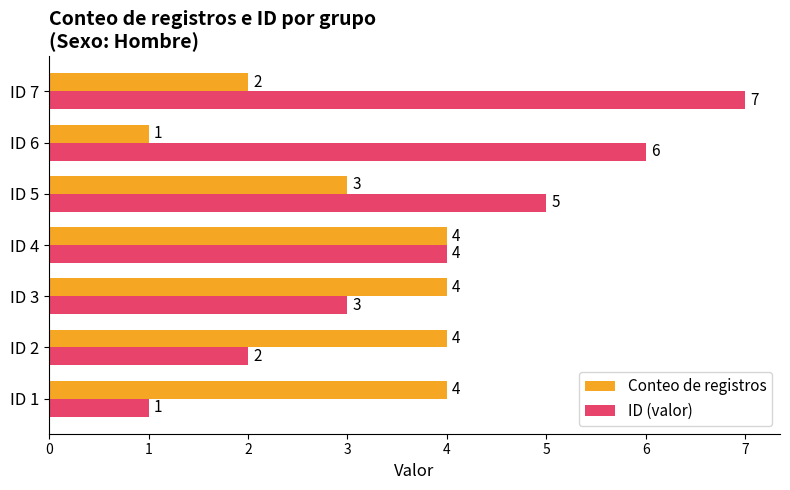

Which series has the largest total across all categories?

ID (valor)